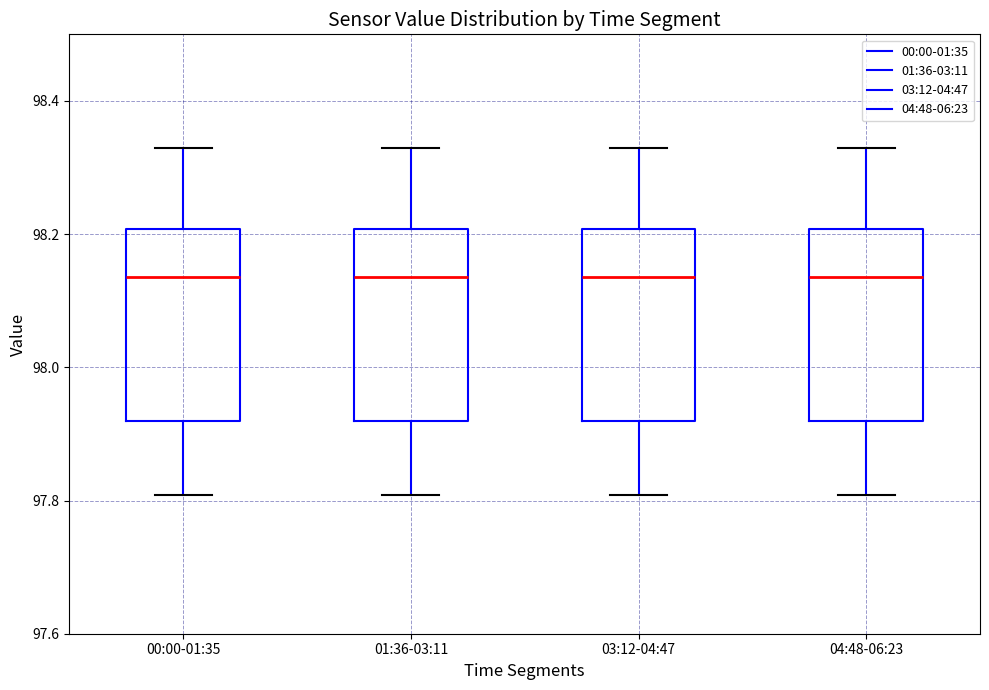

Reading left to right, transcribe this box plot: for each box, give where its median line is, the range the box spans, and where its two whiskers end, as read against the y-axis. The values are not printed on the chart, so give them approximately, as read against the axis.

00:00-01:35: median 98.14, box 97.92 to 98.20, whiskers 97.80 to 98.32
01:36-03:11: median 98.14, box 97.92 to 98.20, whiskers 97.80 to 98.32
03:12-04:47: median 98.14, box 97.92 to 98.20, whiskers 97.80 to 98.32
04:48-06:23: median 98.14, box 97.92 to 98.20, whiskers 97.80 to 98.32